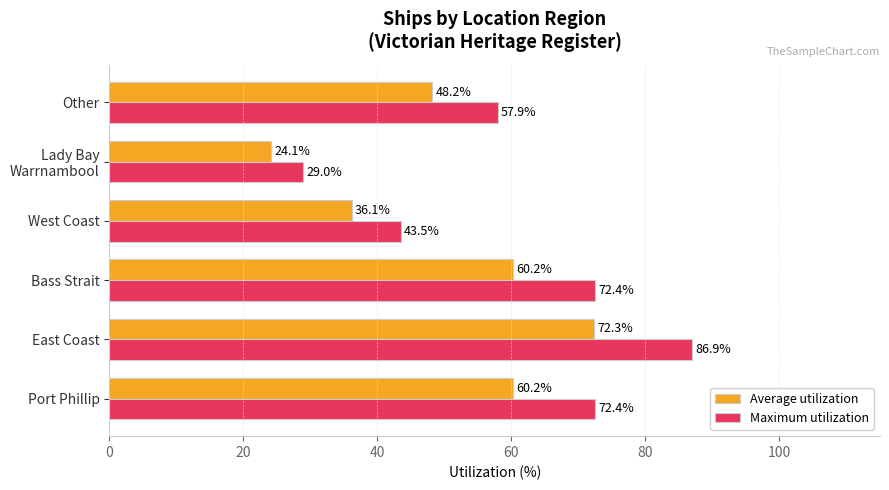

What is the difference between the second highest and second lowest values in the Average utilization series?

24.1